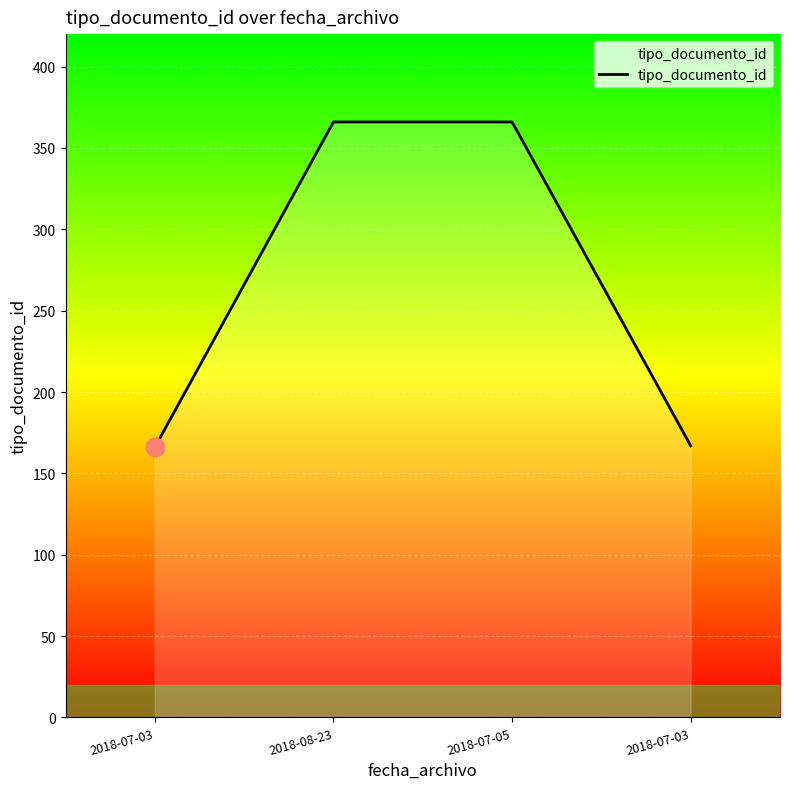

Is this an area chart (filled region under the line)?

Yes